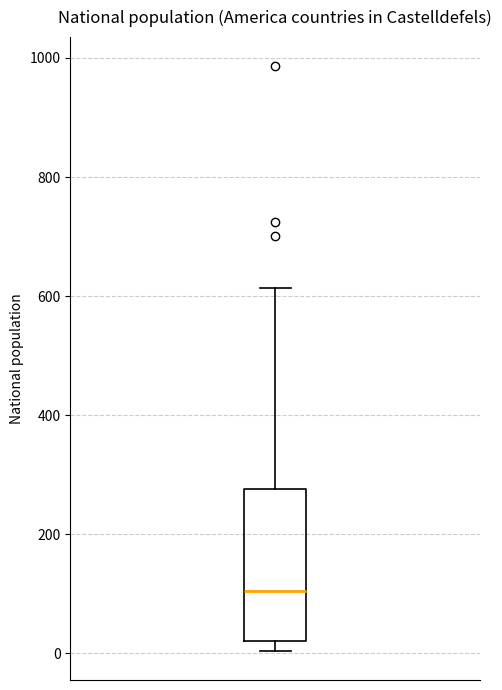

Transcribe this box plot: give where the median line is, the range the box spans, and where the two whiskers end, as read against the y-axis. The values are not printed on the chart, so give them approximately, as read against the axis.

median 100, box 20 to 280, whiskers 0 to 620